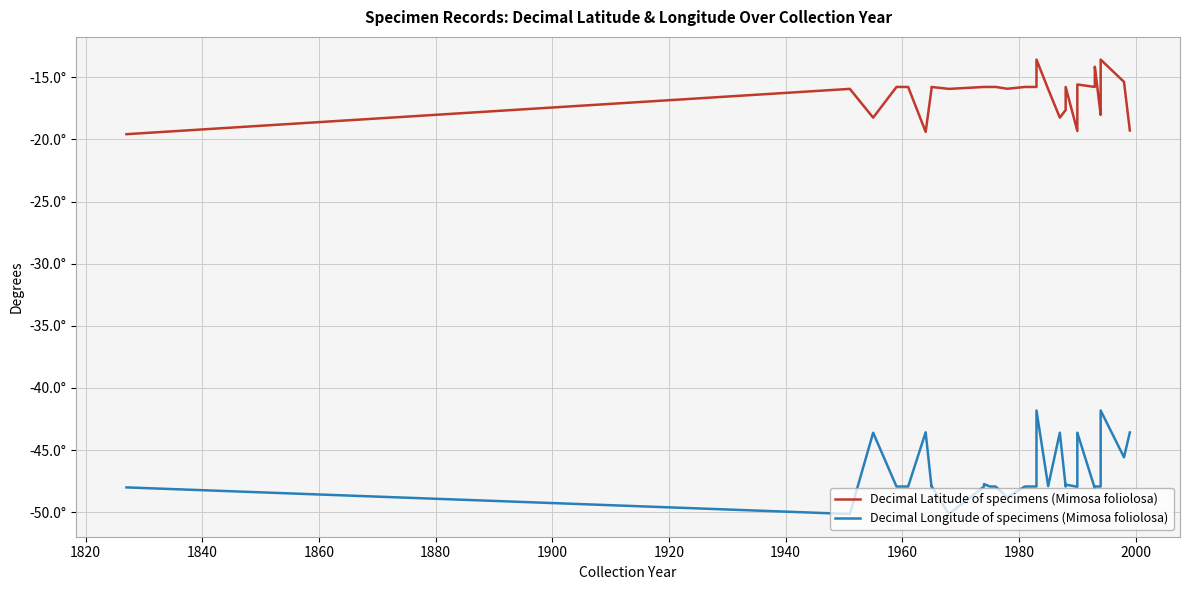

The value of Decimal Latitude of specimens (Mimosa foliolosa) at 1920 is -26.3. True or false?

False